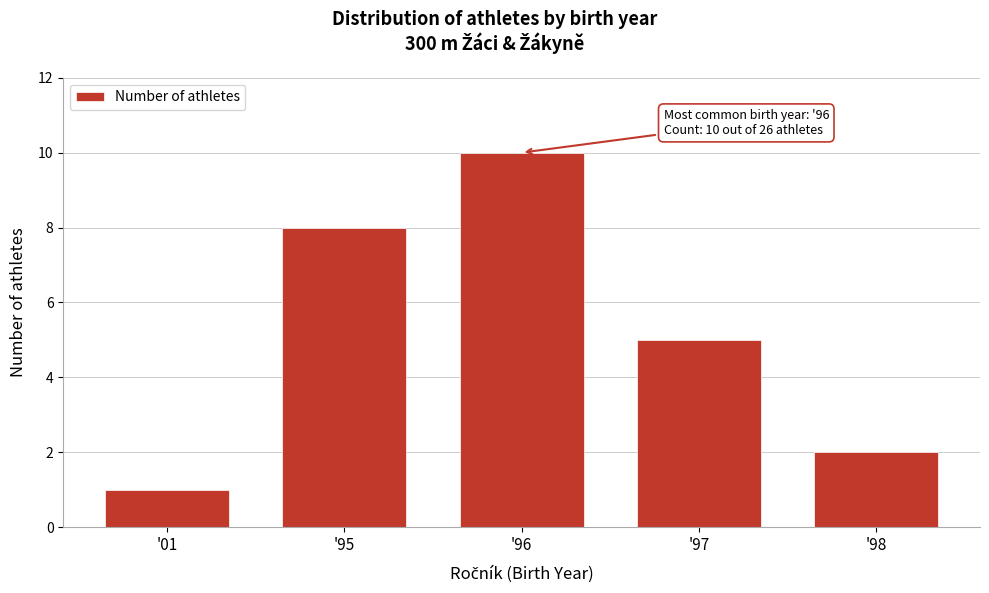

Reading left to right, extract all data points from this chart.

'01=1	'95=8	'96=10	'97=5	'98=2